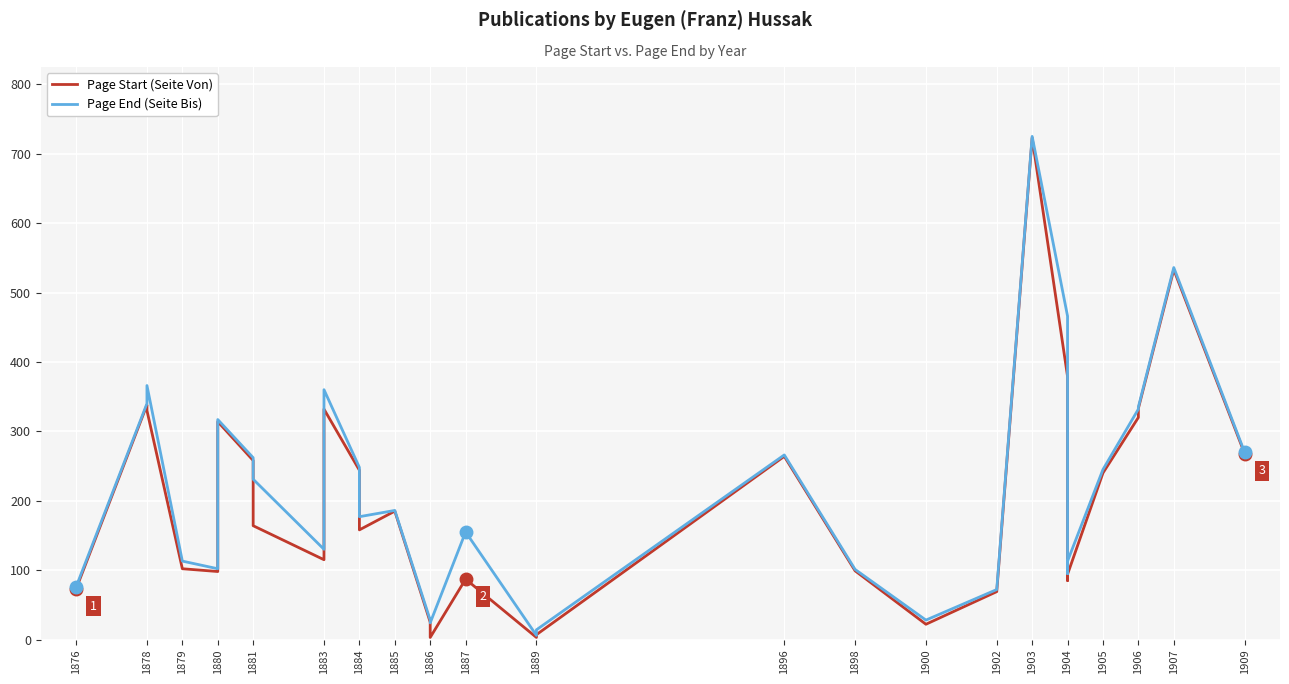

Rank the series by their average value, from highest to lowest.

Page End (Seite Bis), Page Start (Seite Von)